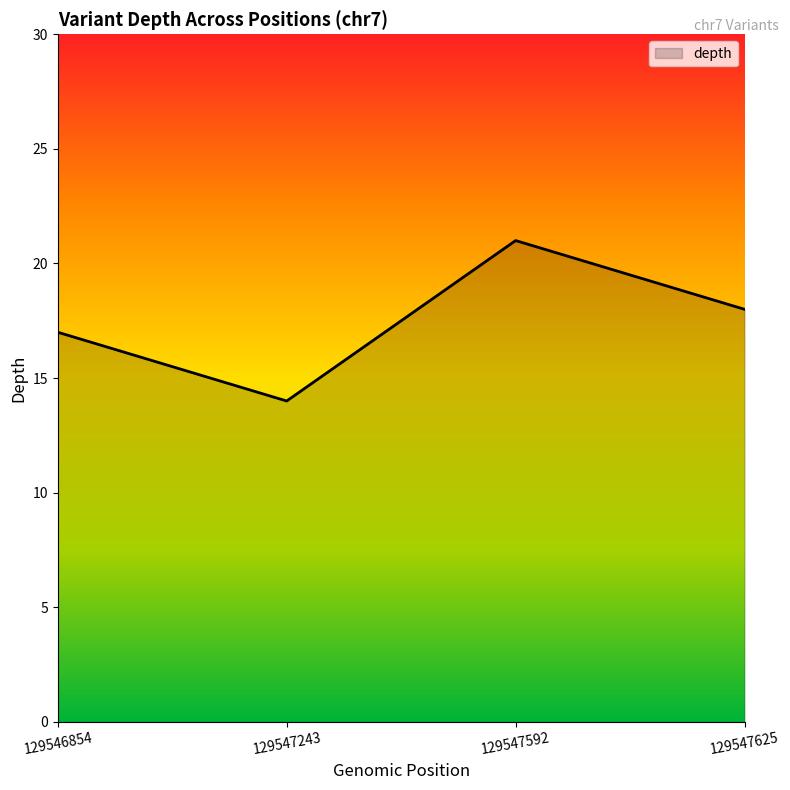

Where is the first local minimum?

129547243